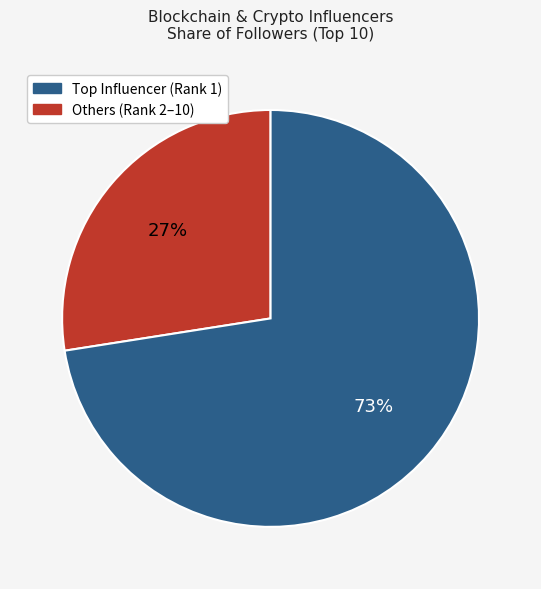

Does any single category account for the majority?

Yes